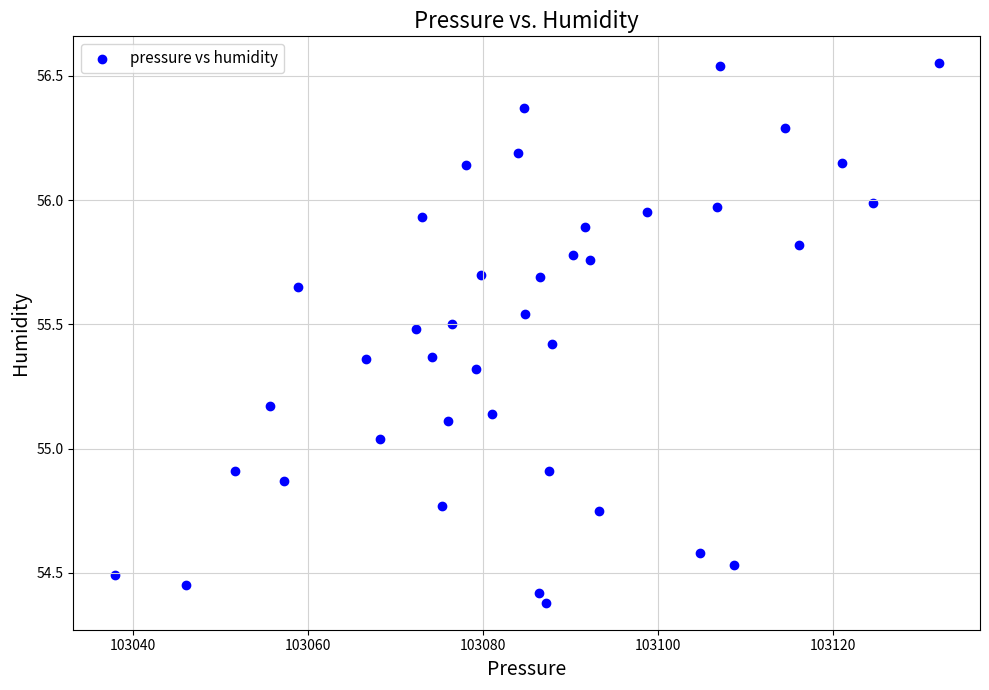

What is the range of X values (max minus min)?

94.2